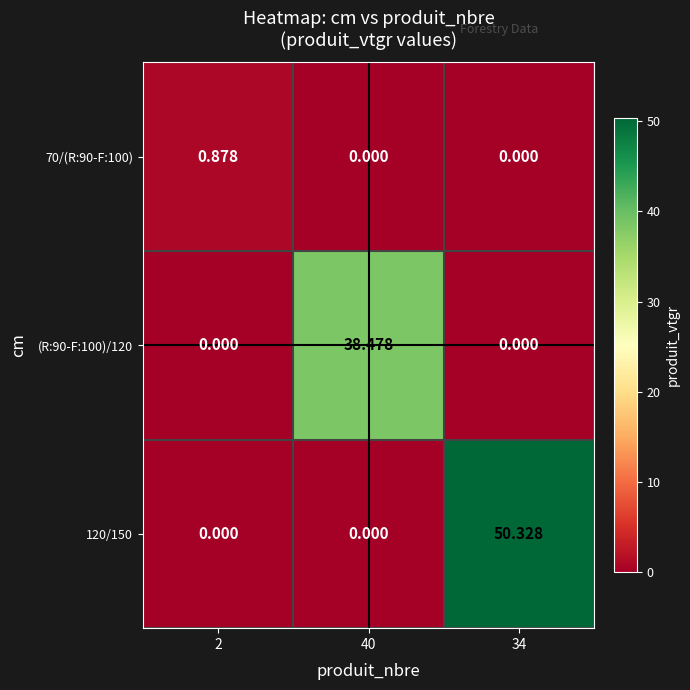

Between 40 and 34, which series saw the biggest shift?

120/150